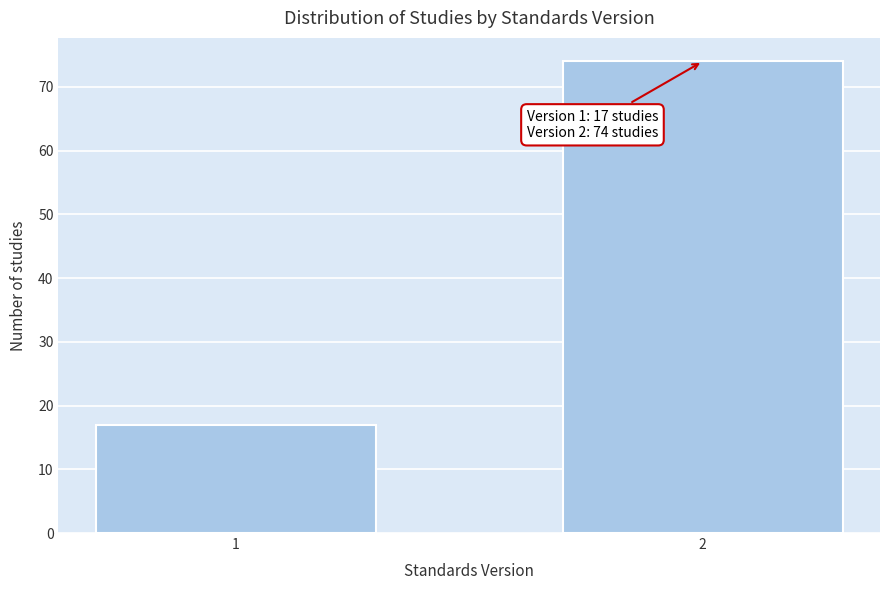

Reading left to right, transcribe all the data shown in this chart.

1=17	2=74